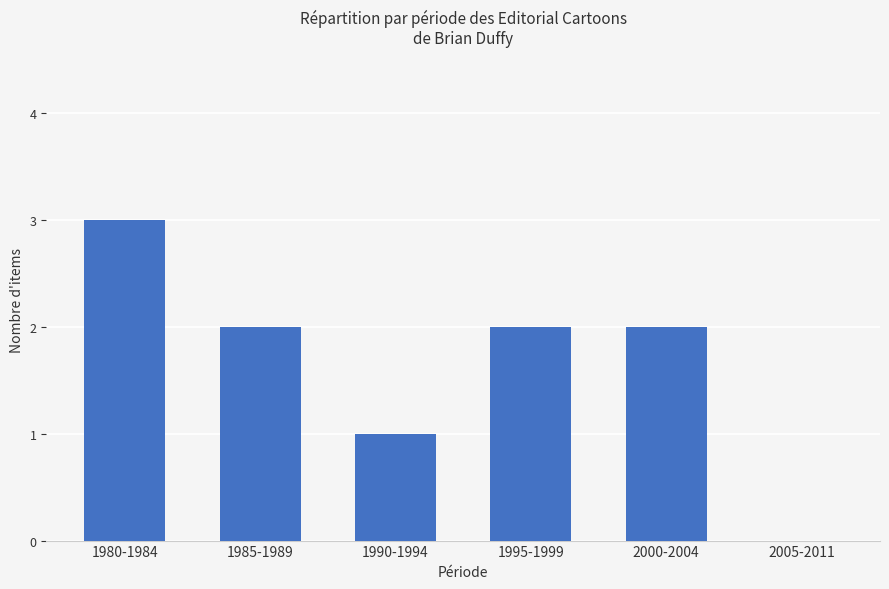

Which has a higher value, 1985-1989 or 2005-2011?

1985-1989